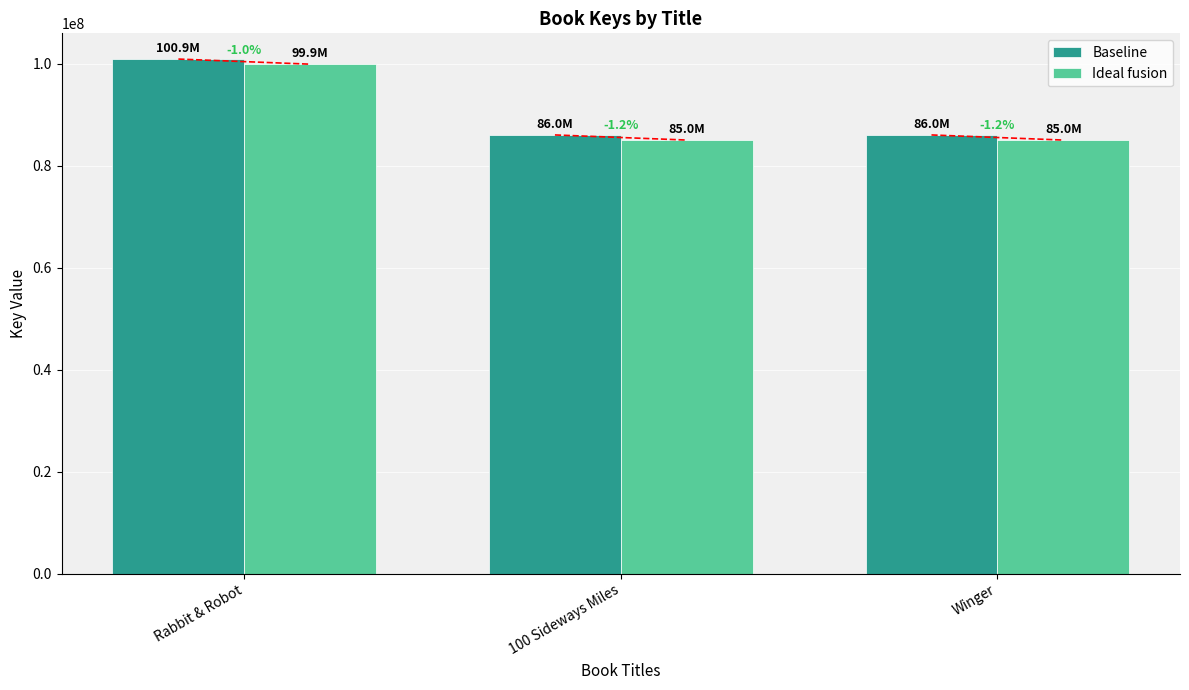

What position from the right is Winger?

1